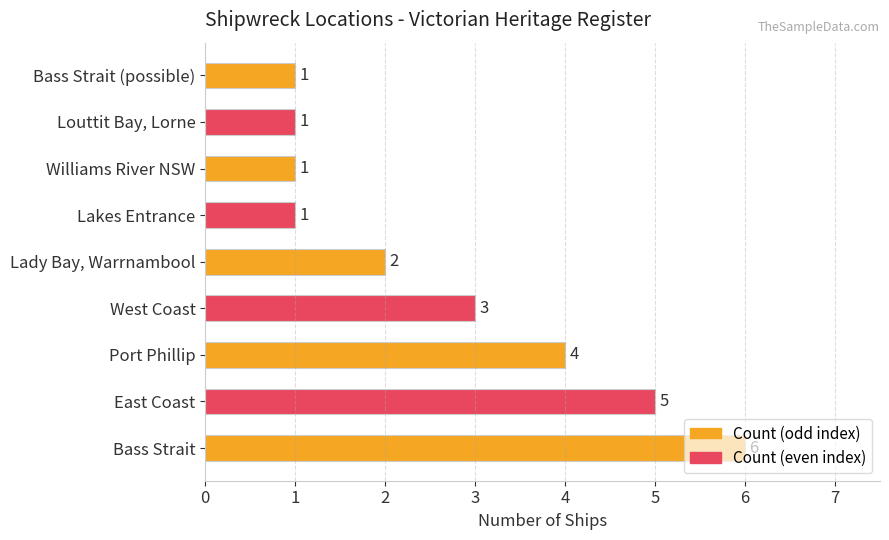

Approximately how many times larger is the value at Bass Strait compared to Williams River NSW?

6.0